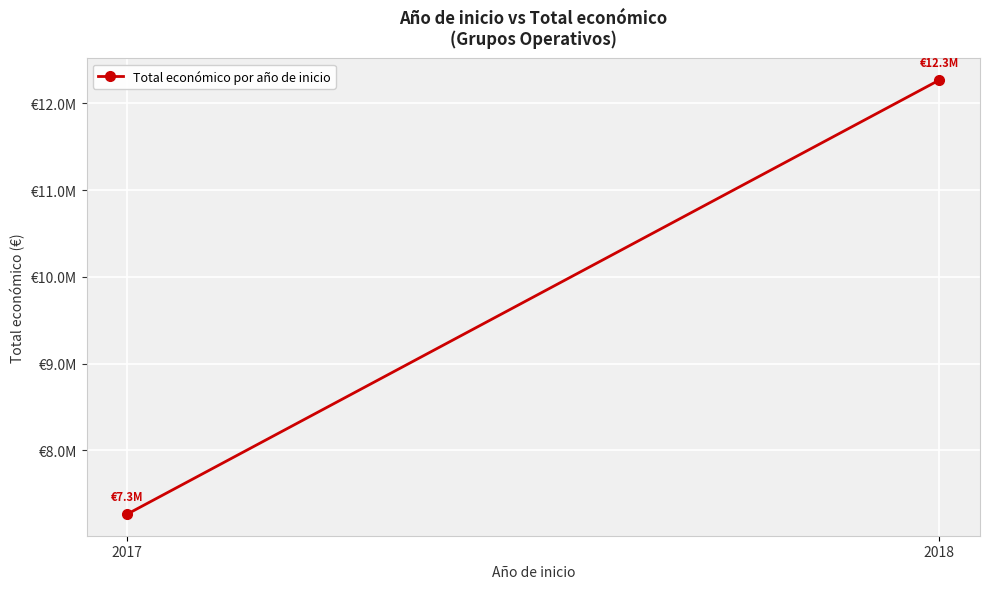

How many lines are shown in the chart?

1